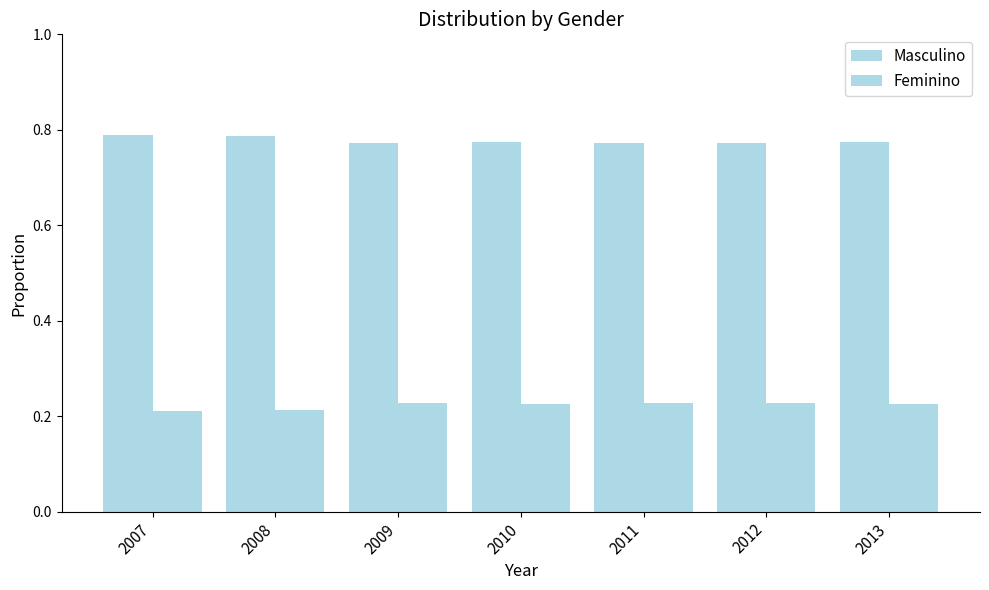

Between 2009 and 2010, which series saw the biggest shift?

Feminino